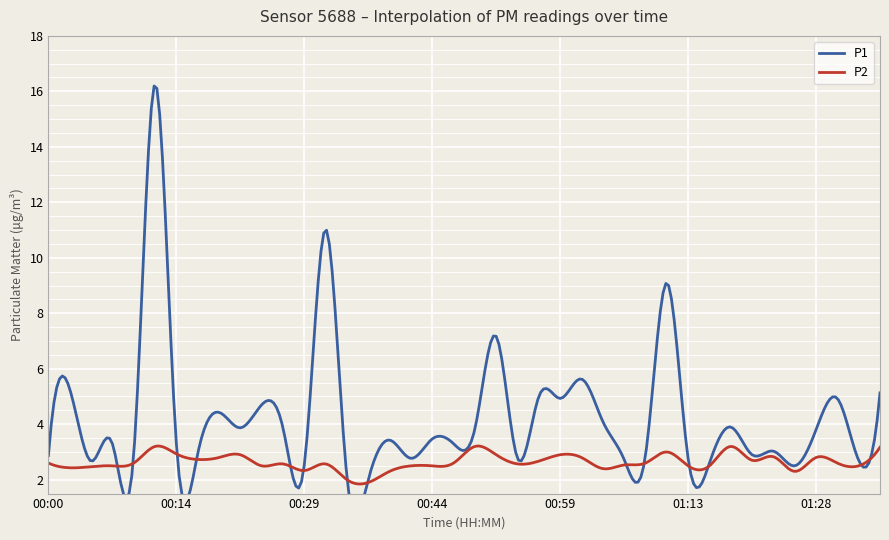

At which category does the chart reach its minimum across all series?

00:36